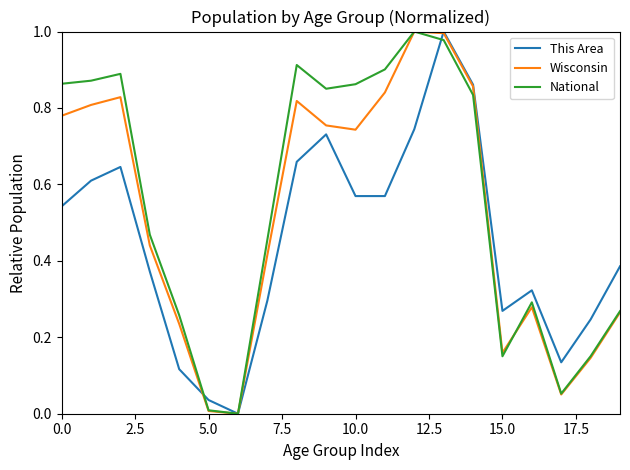

Rank the series by their average value, from lowest to highest.

This Area, Wisconsin, National